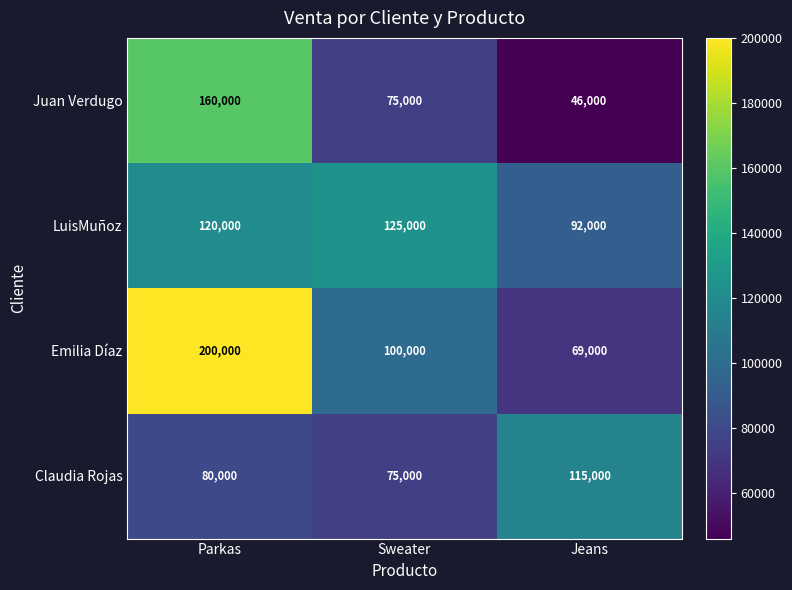

How many distinct data groups are displayed?

4